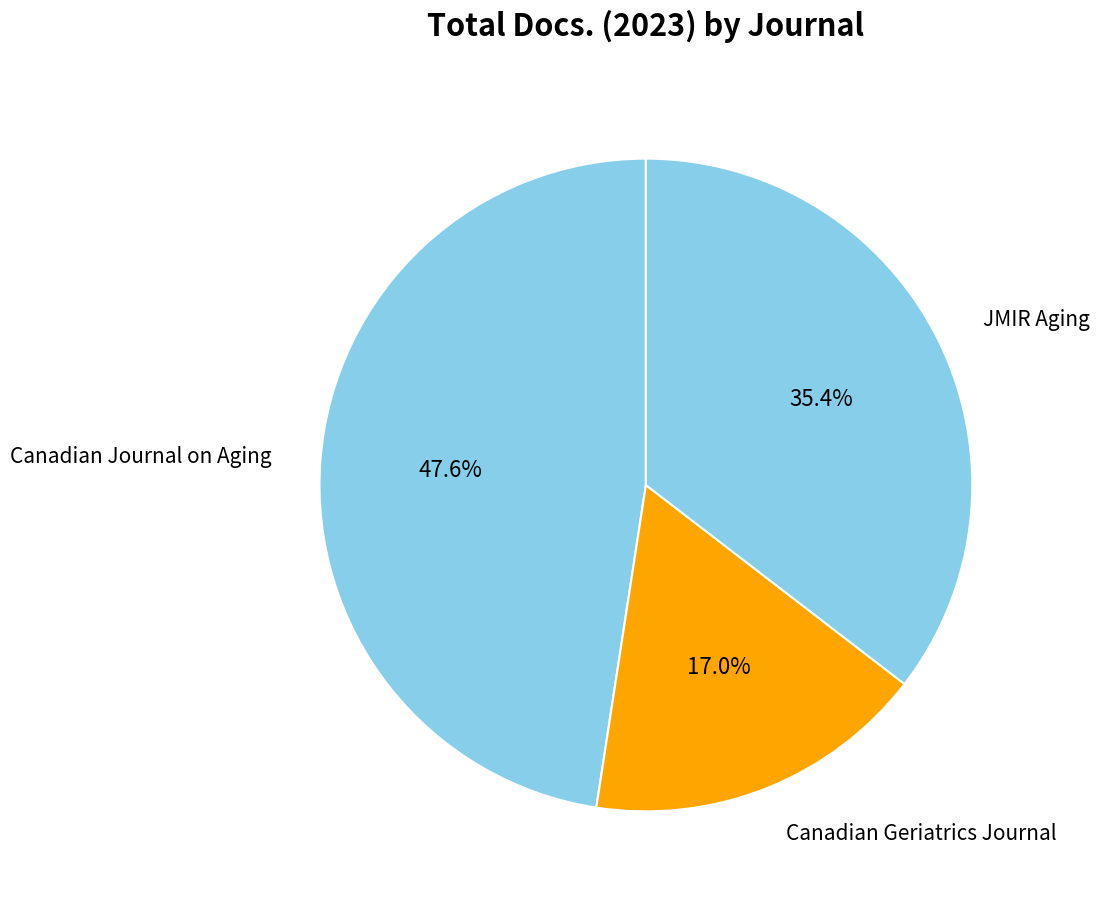

Is it true that JMIR Aging is 35% of the pie?

True